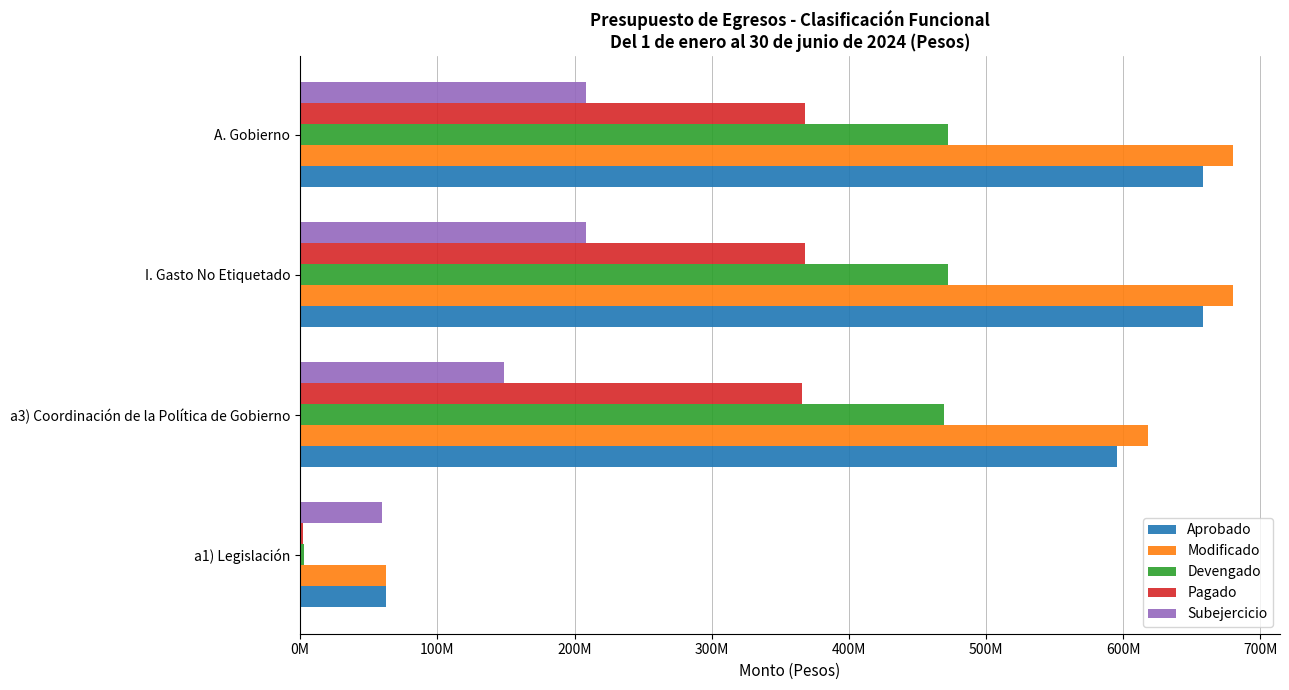

What are all the series names shown in the legend?

Aprobado, Modificado, Devengado, Pagado, Subejercicio